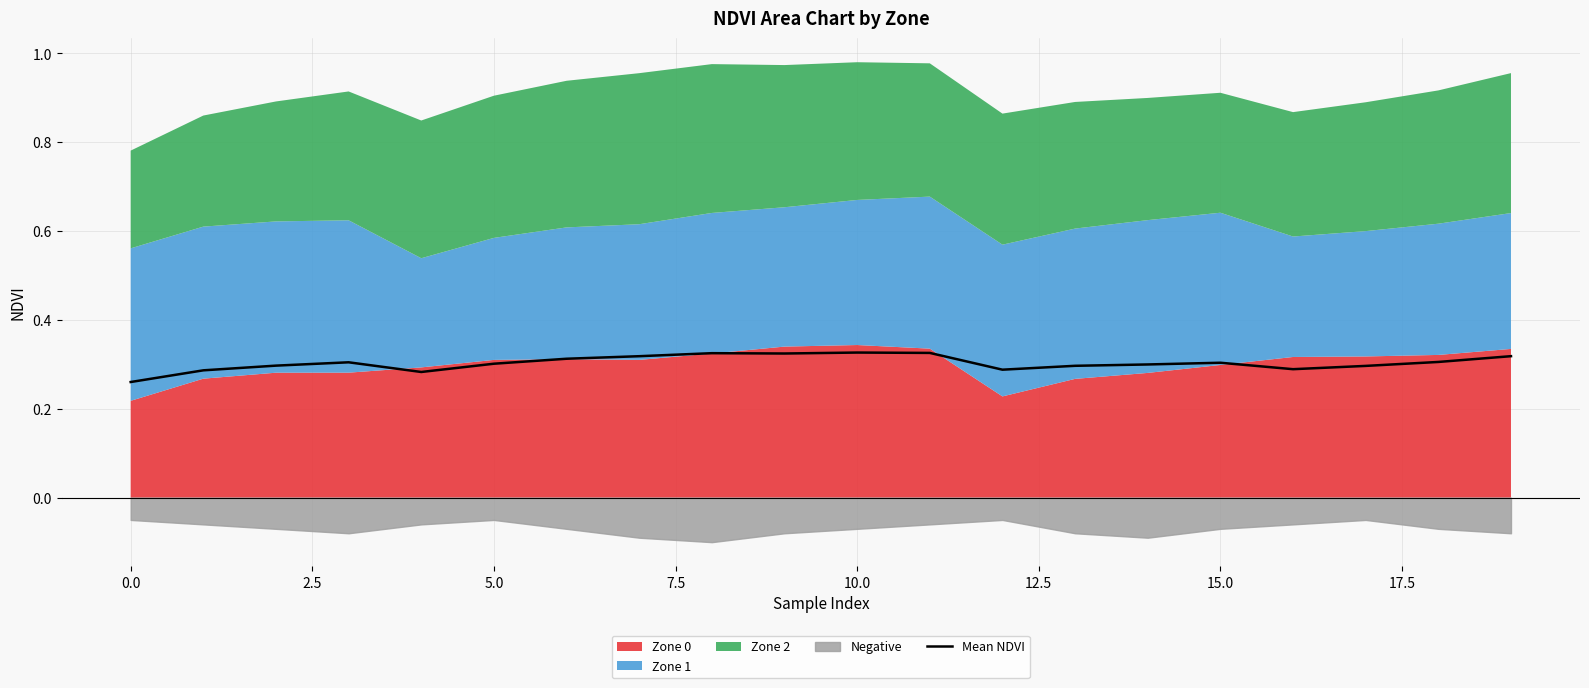

How many interior local peaks (higher than both neighbors) does the data have?

4